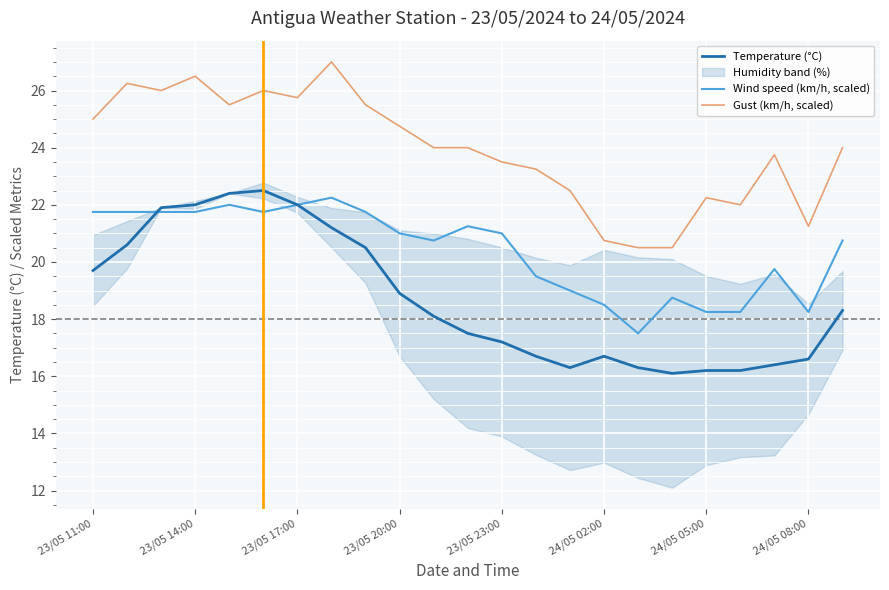

True or false: Gust (km/h, scaled) and Wind speed (km/h, scaled) cross at least once.

False